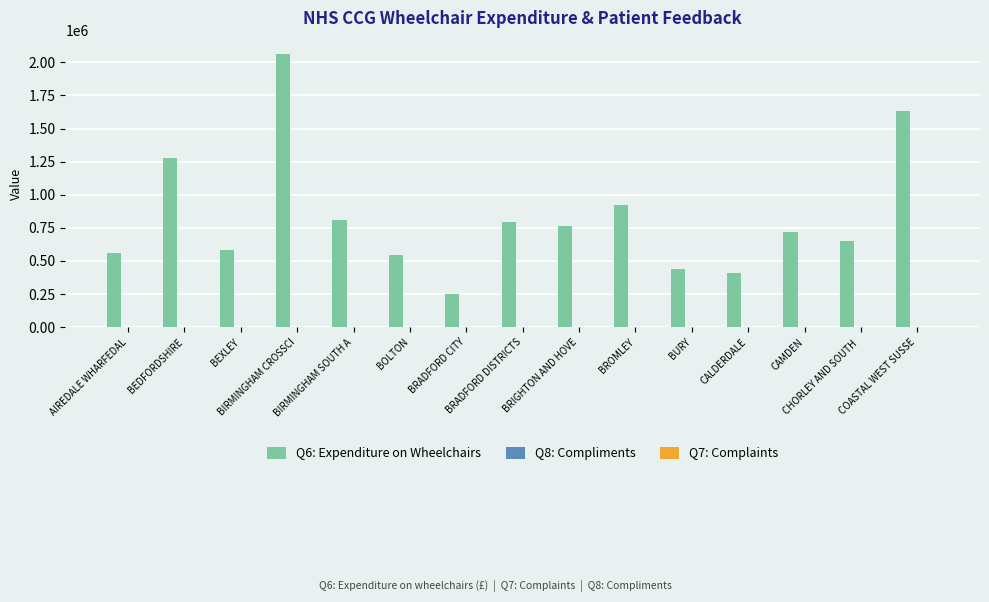

Which series has the largest total across all categories?

Q6: Expenditure on Wheelchairs